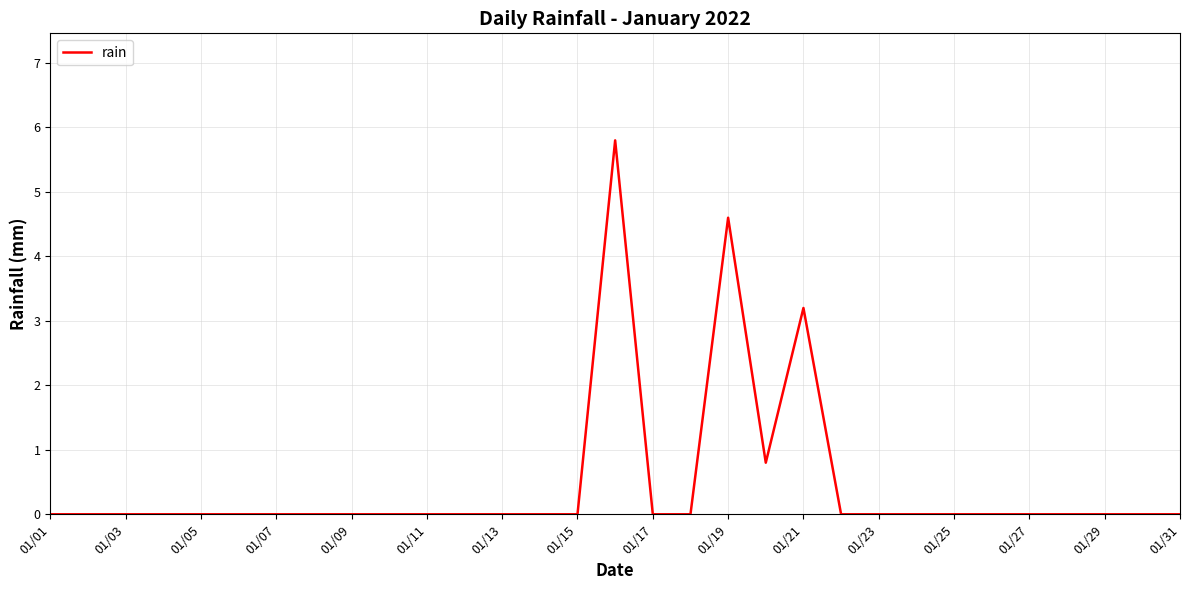

Reading right to left, extract all data points from this chart.

0.0	0.0	0.0	0.0	0.0	0.0	0.0	0.0	0.0	0.0	3.2	0.8	4.6	0.0	0.0	5.8	0.0	0.0	0.0	0.0	0.0	0.0	0.0	0.0	0.0	0.0	0.0	0.0	0.0	0.0	0.0